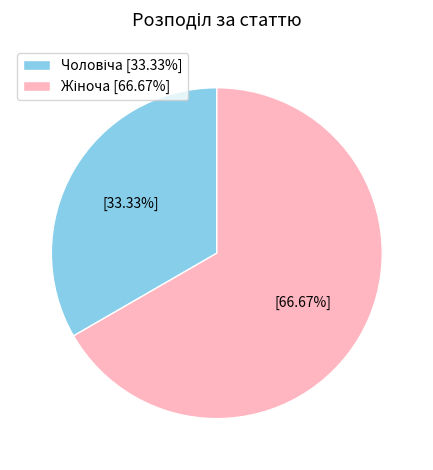

Is there any slice that represents more than half of the pie?

Yes